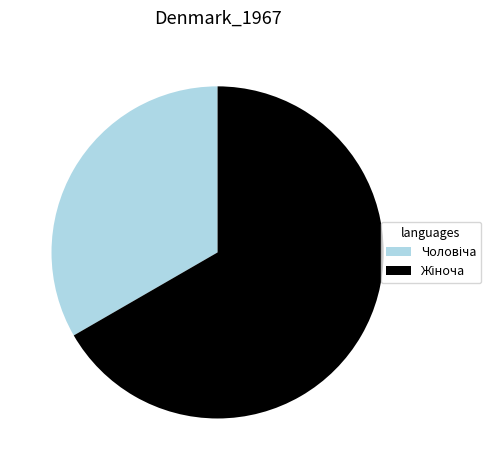

Is there any slice that represents more than half of the pie?

Yes